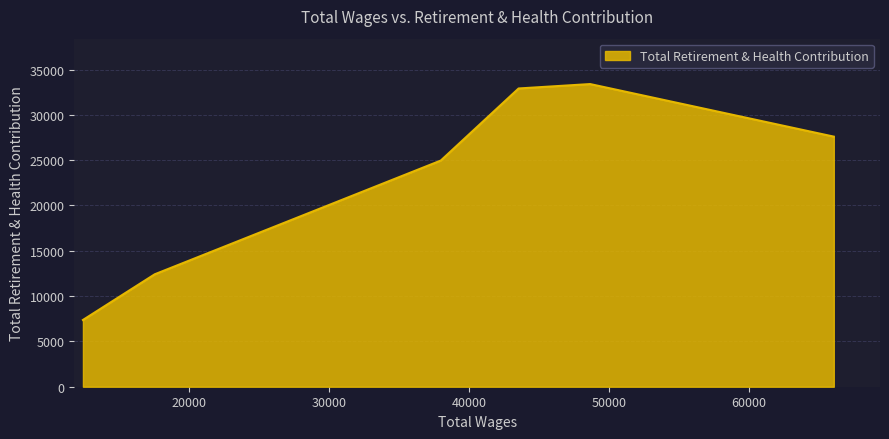

How many series are shown in this chart?

1